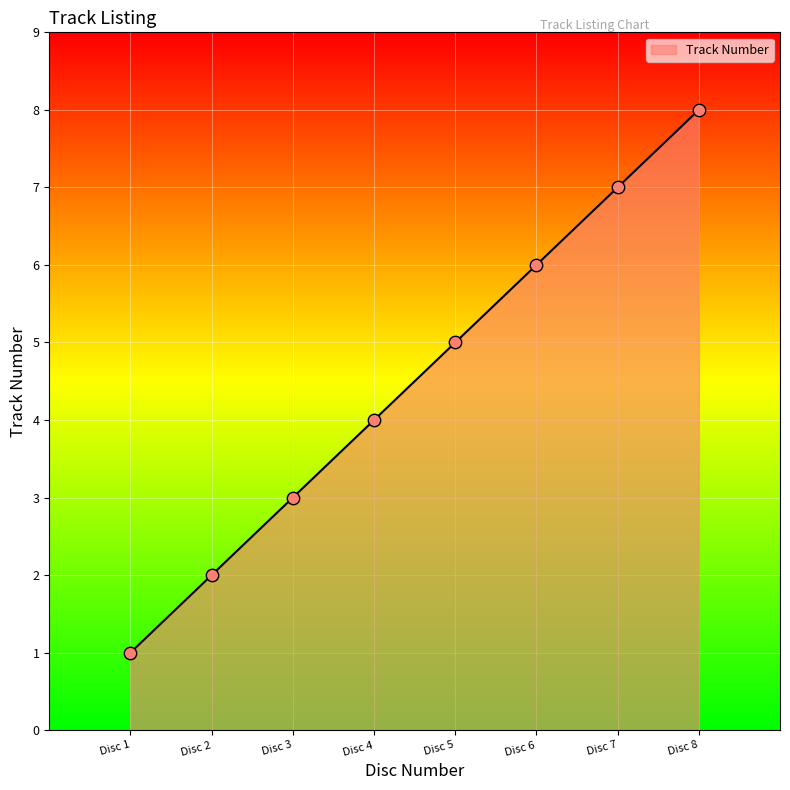

Which has a higher value, Disc 7 or Disc 8?

Disc 8